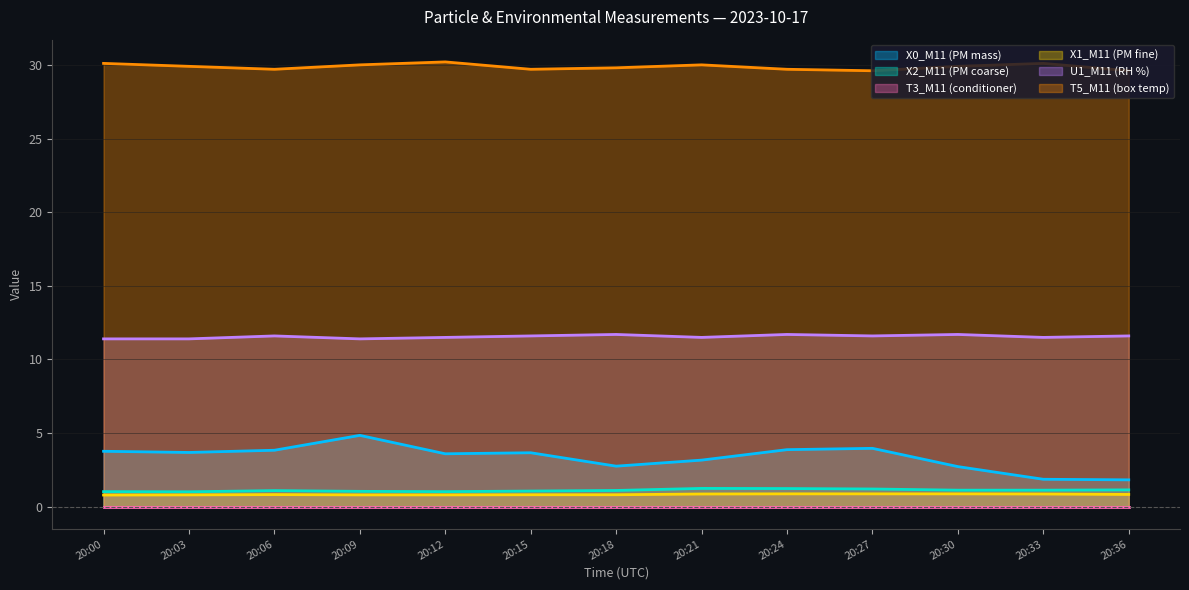

What is the total value across all series at 20:03?

46.8